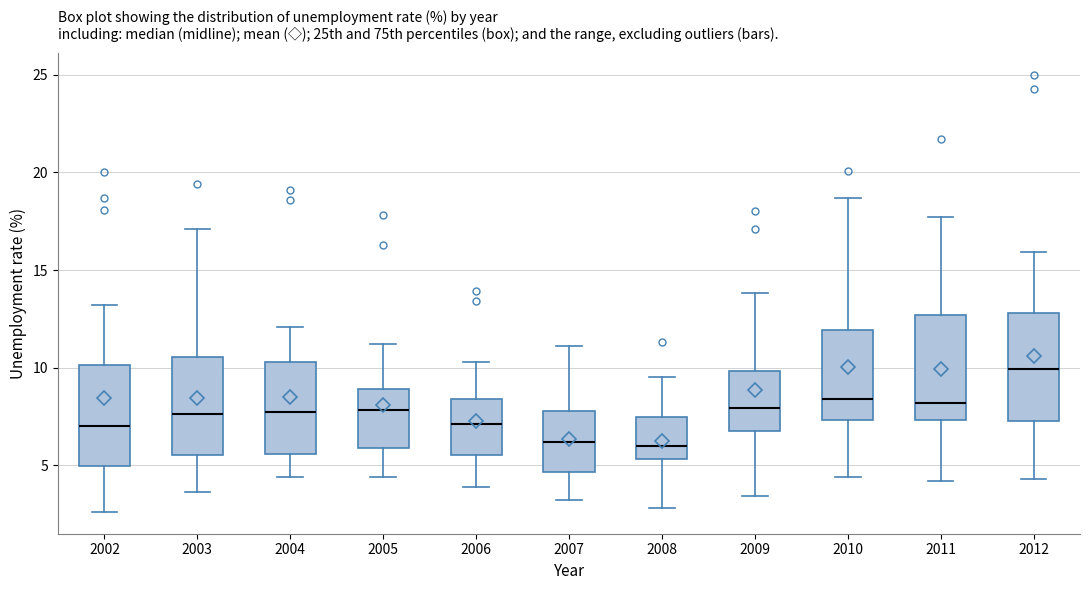

Which box's median line is the highest?

2012